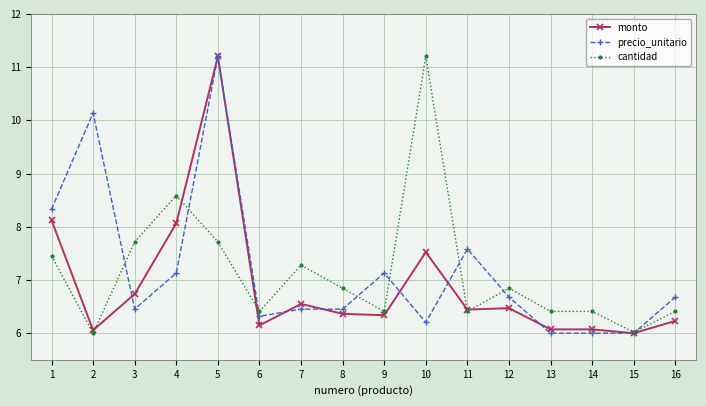

Reading left to right, extract all data points from this chart.

monto: 1=8.1	2=6.1	3=6.7	4=8.1	5=11.2	6=6.1	7=6.6	8=6.4	9=6.3	10=7.5	11=6.4	12=6.5	13=6.1	14=6.1	15=6.0	16=6.2
precio_unitario: 1=8.3	2=10.1	3=6.5	4=7.1	5=11.2	6=6.3	7=6.5	8=6.5	9=7.1	10=6.2	11=7.6	12=6.7	13=6.0	14=6.0	15=6.0	16=6.7
cantidad: 1=7.5	2=6.0	3=7.7	4=8.6	5=7.7	6=6.4	7=7.3	8=6.8	9=6.4	10=11.2	11=6.4	12=6.8	13=6.4	14=6.4	15=6.0	16=6.4